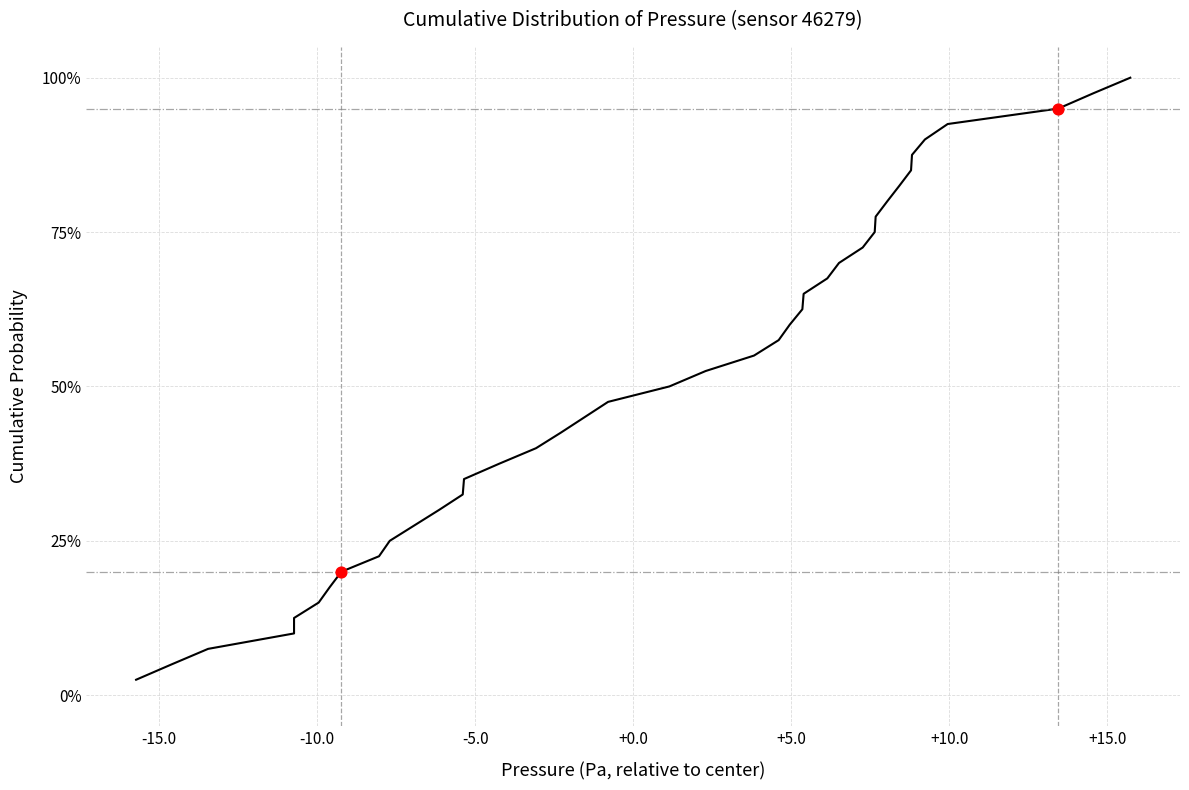

Which has a higher value, +15.0 or +0.0?

+15.0